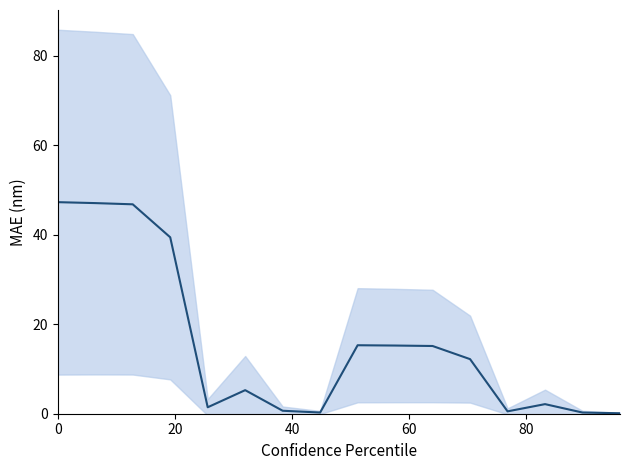

How many values exceed 12?

8